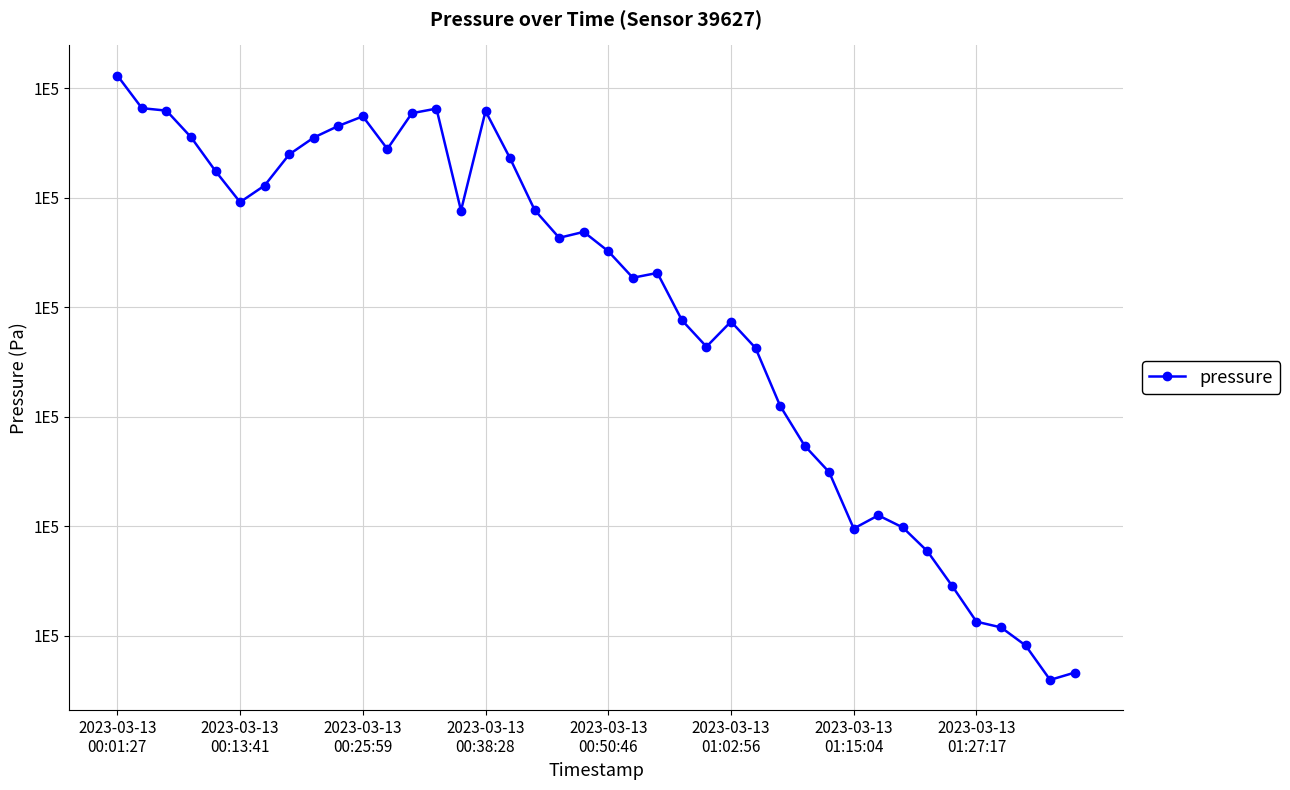

Does the chart have visible grid lines?

Yes